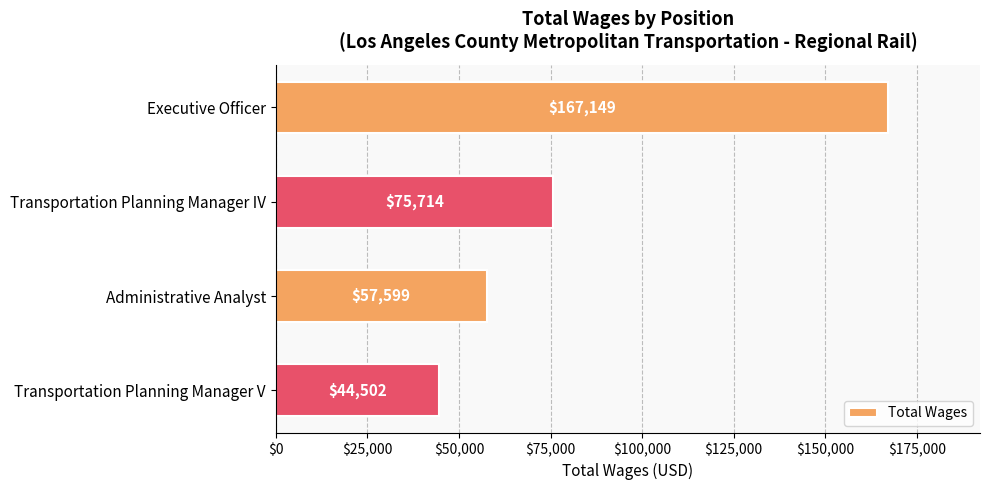

At which category does the chart reach its peak across all series?

Executive Officer